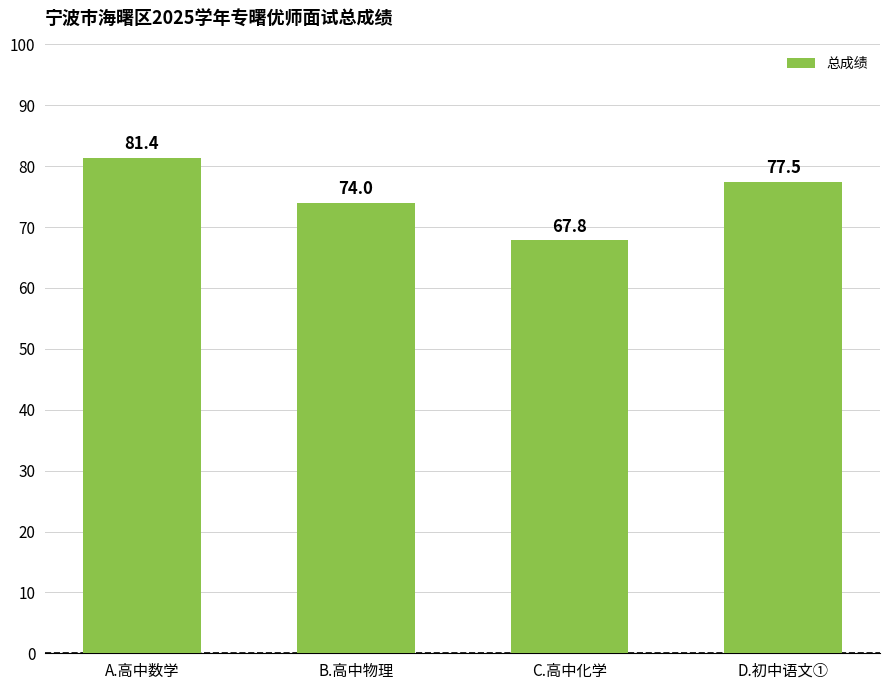

Reading right to left, extract all data points from this chart.

D.初中语文①=77.5	C.高中化学=67.8	B.高中物理=74.0	A.高中数学=81.4